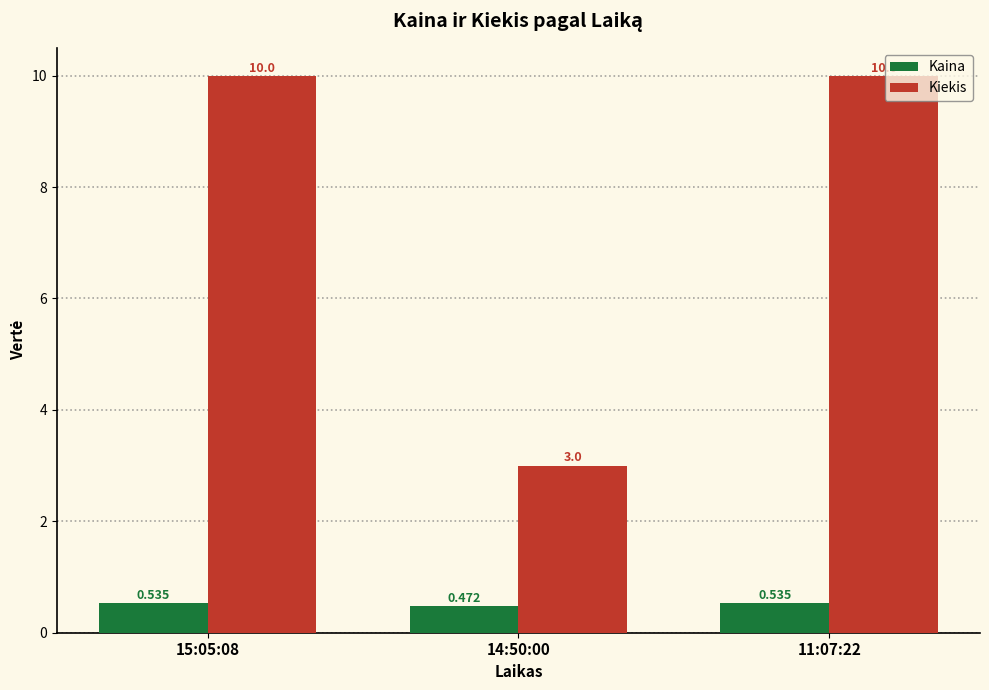

Is the value of Kaina at 14:50:00 greater than the value of Kiekis at 15:05:08?

No